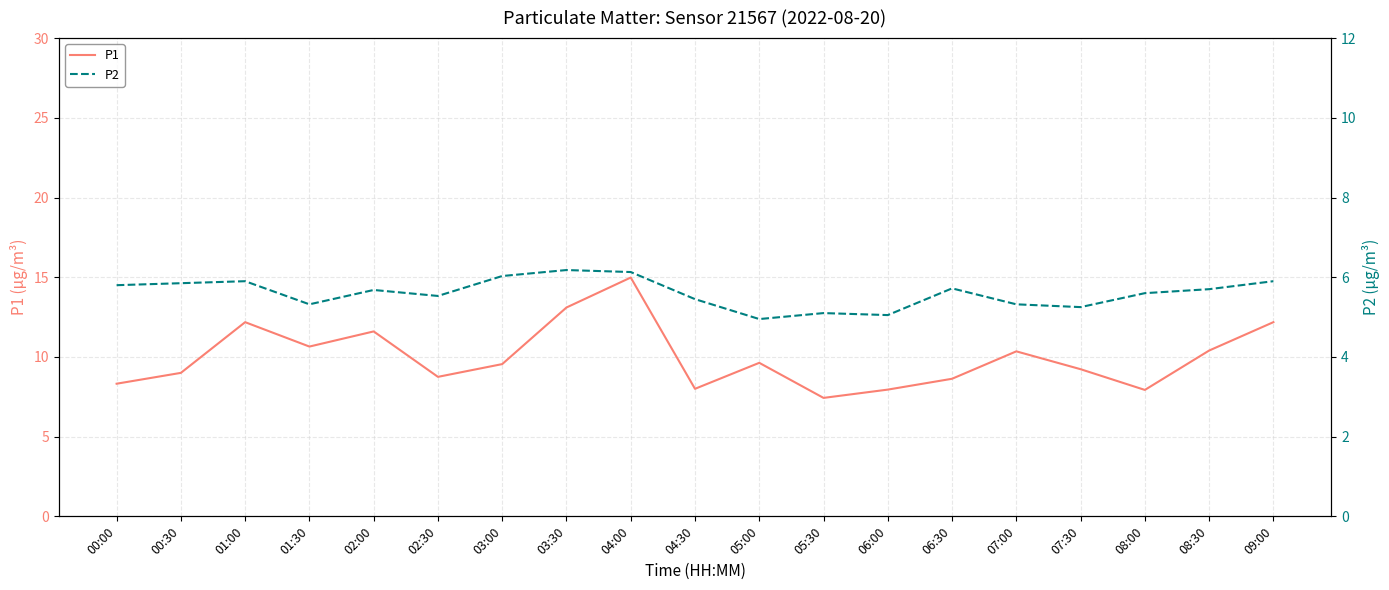

Which category has the highest value across all series?

04:00